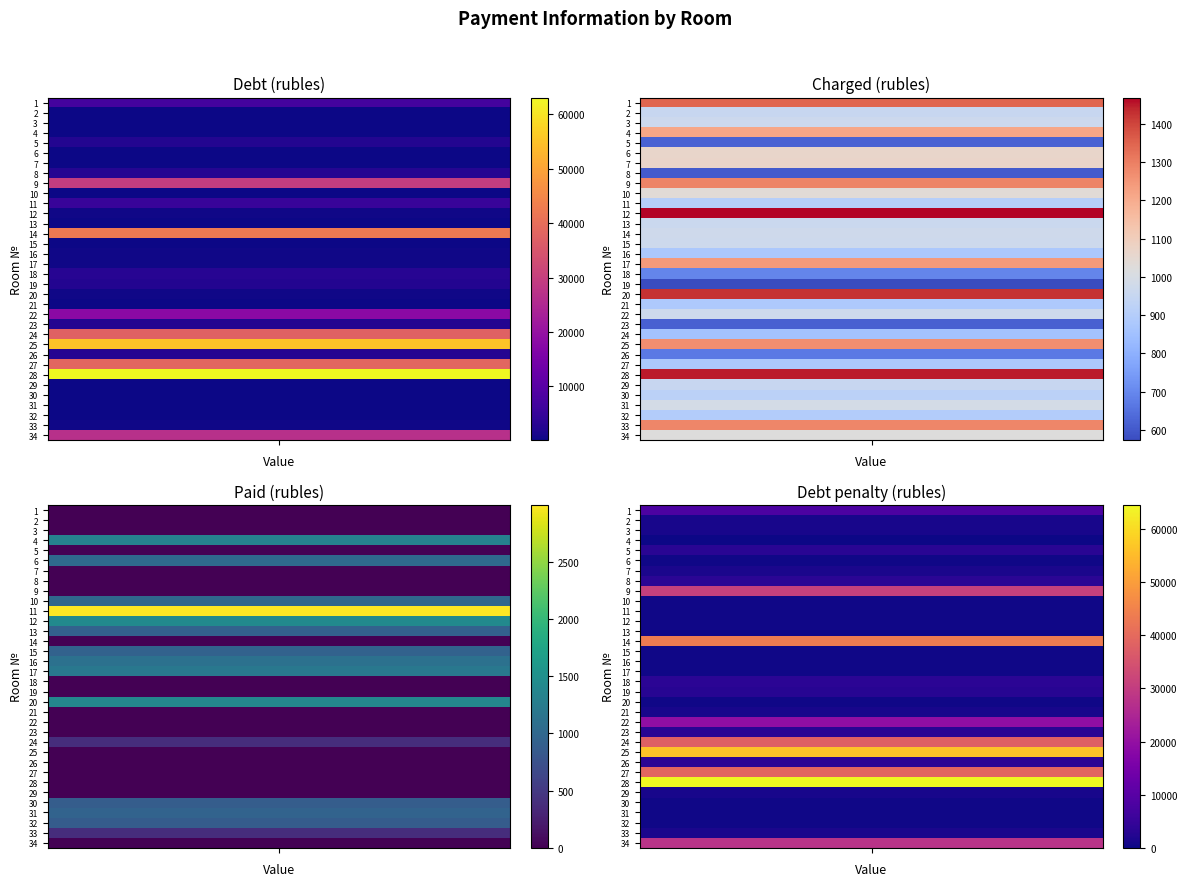

What is the difference between the second highest and second lowest values in the 24 series?

36532.2